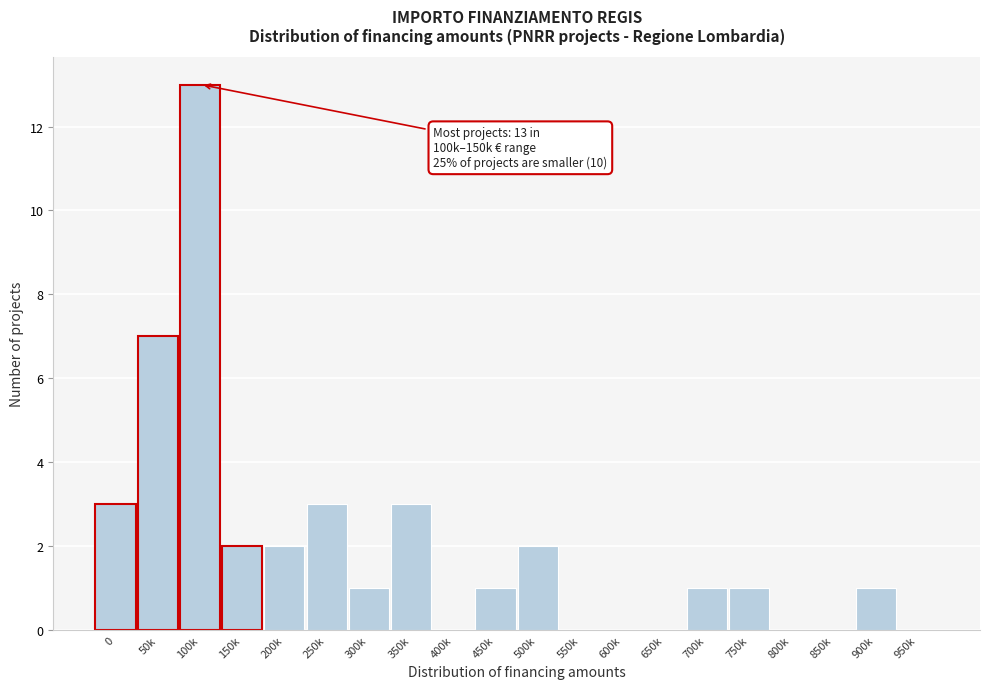

Reading left to right, what are all the values shown in this chart?

0=3	50k=7	100k=13	150k=2	200k=2	250k=3	300k=1	350k=3	400k=0	450k=1	500k=2	550k=0	600k=0	650k=0	700k=1	750k=1	800k=0	850k=0	900k=1	950k=0